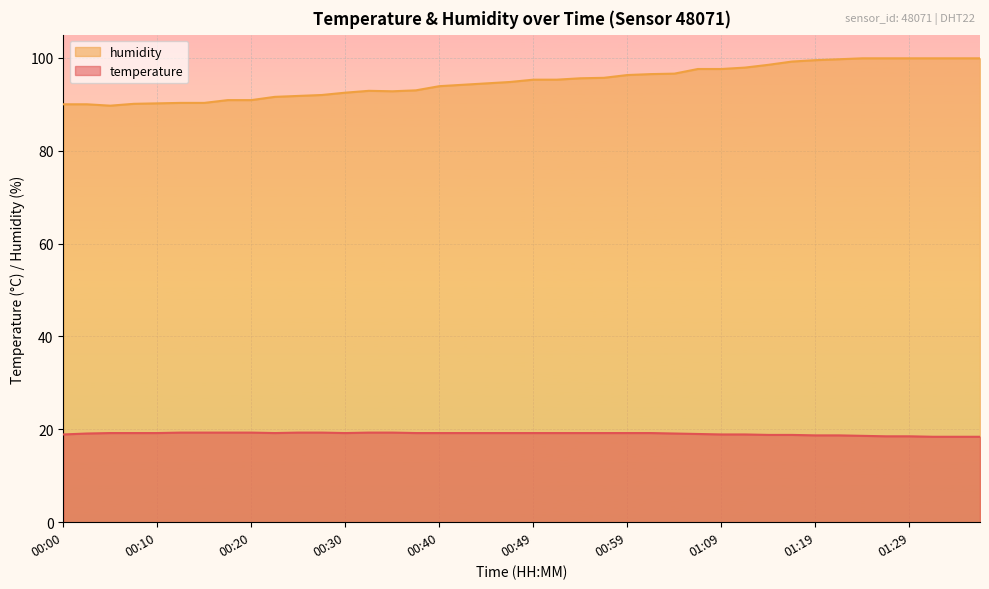

True or false: temperature and humidity intersect in this chart.

False